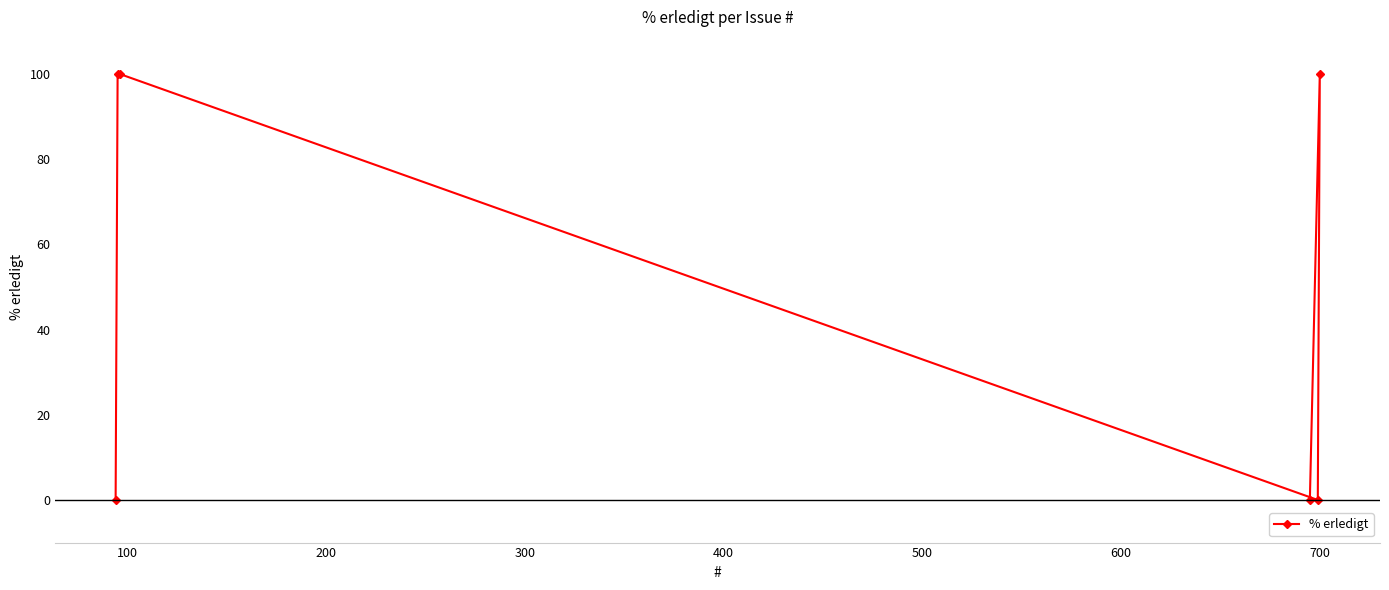

What is the maximum value shown in the chart?

100